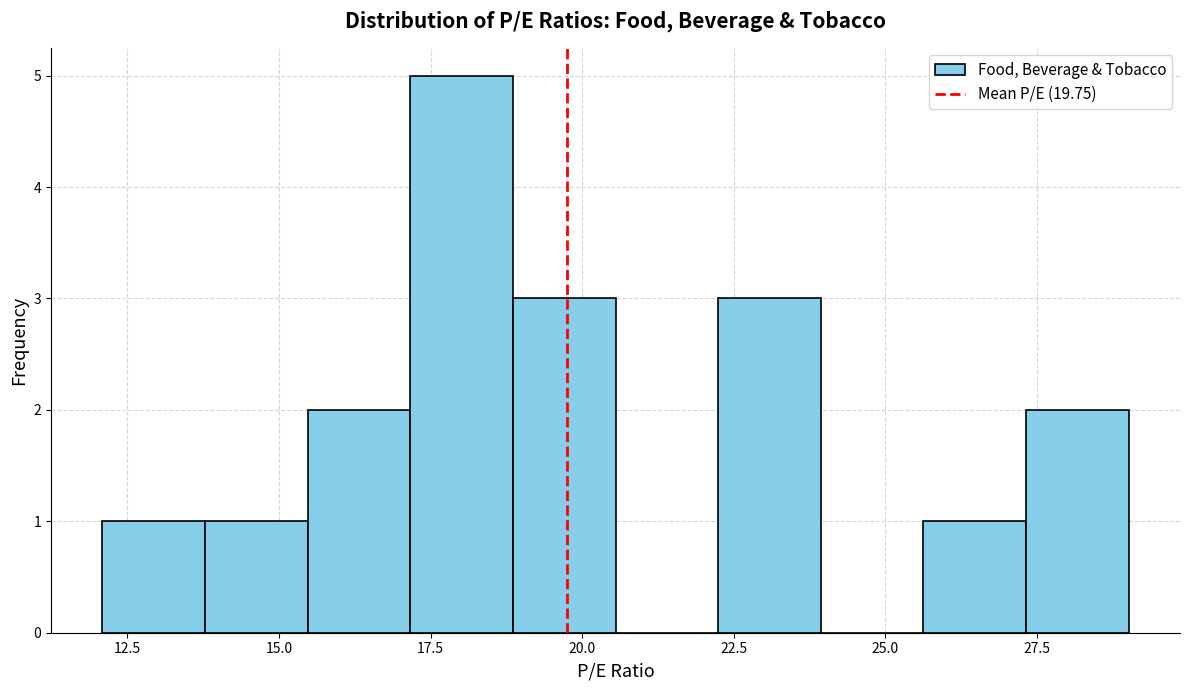

Around what value on the x-axis is the tallest bar? Give the approximate position of its centre, as read against the axis.

18.0